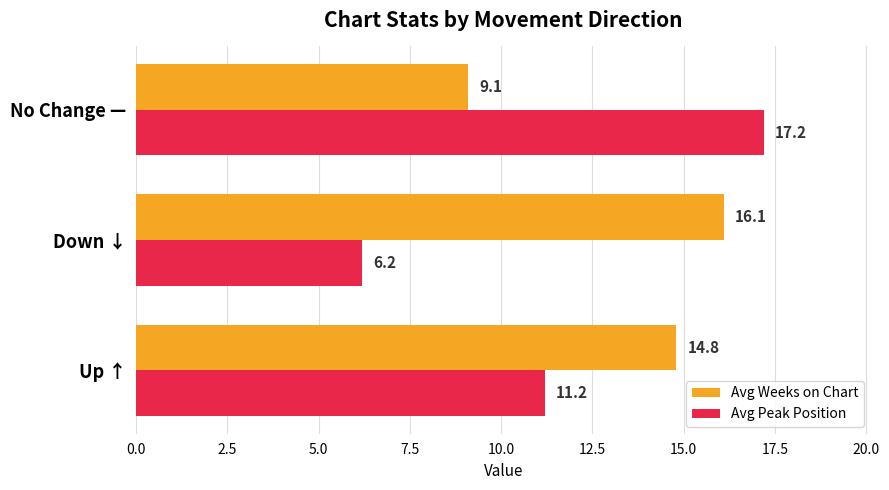

At how many categories does at least one series exceed 8?

3